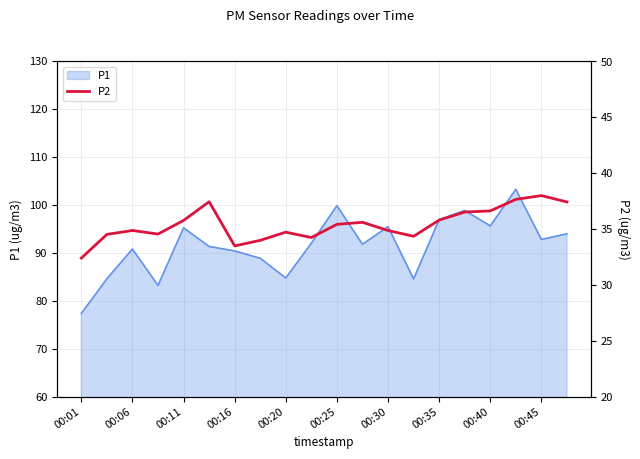

The value of P1 at 00:06 is 90.8. True or false?

True